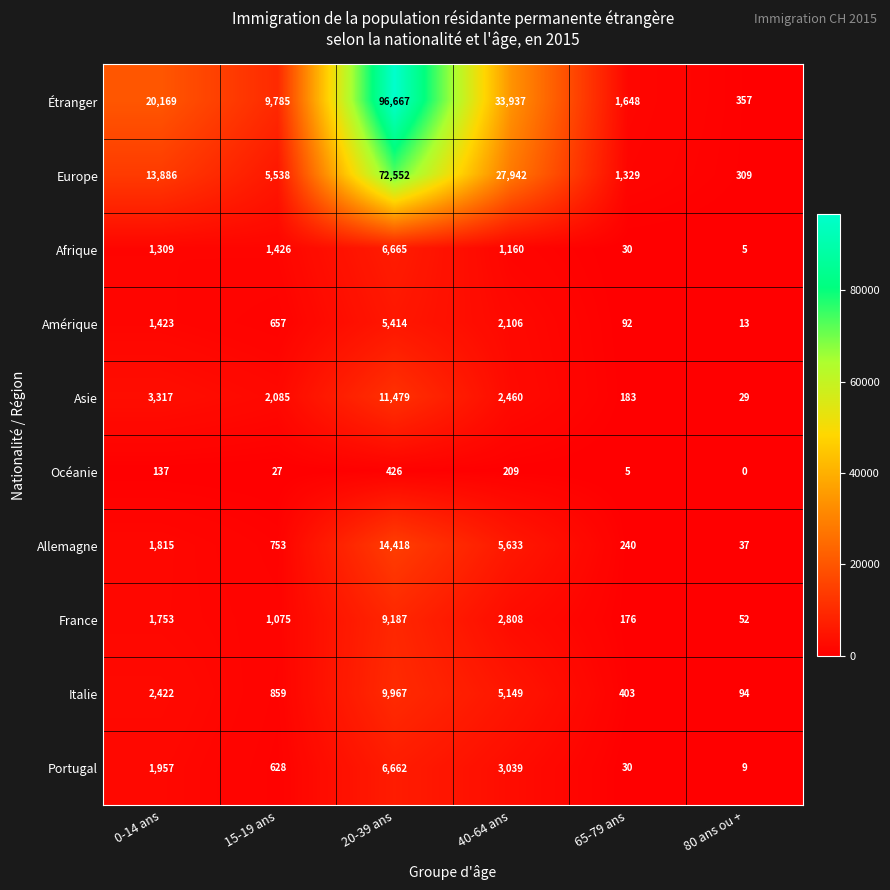

What is the total value across all series at 40-64 ans?

84443